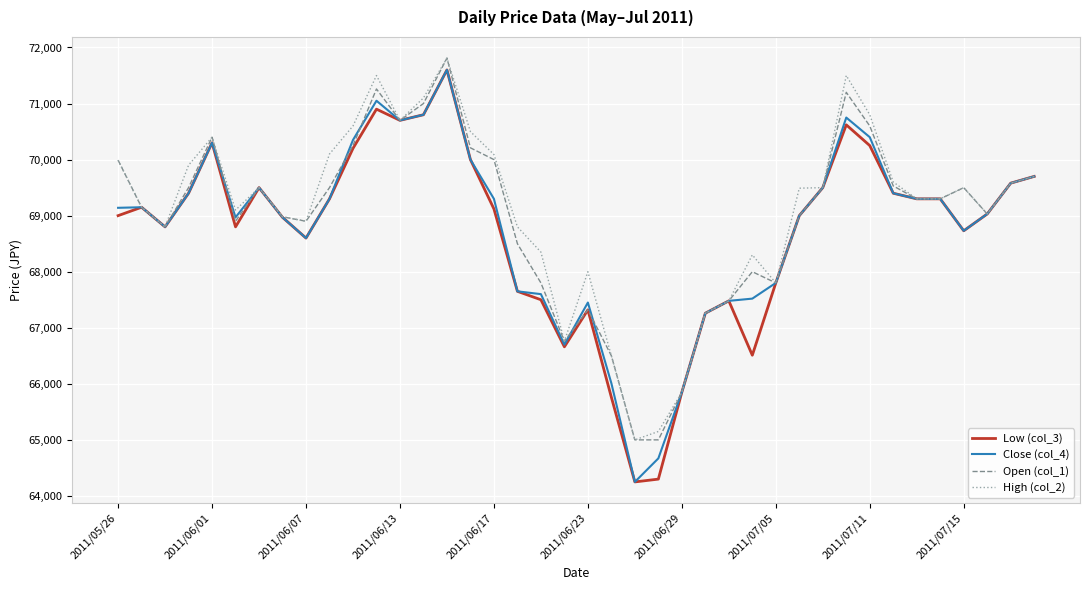

What is the sum of all Low (col_3) values?

2747890